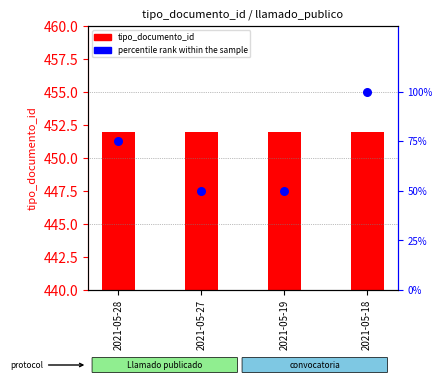

At which category is the sum across all series the highest?

2021-05-18